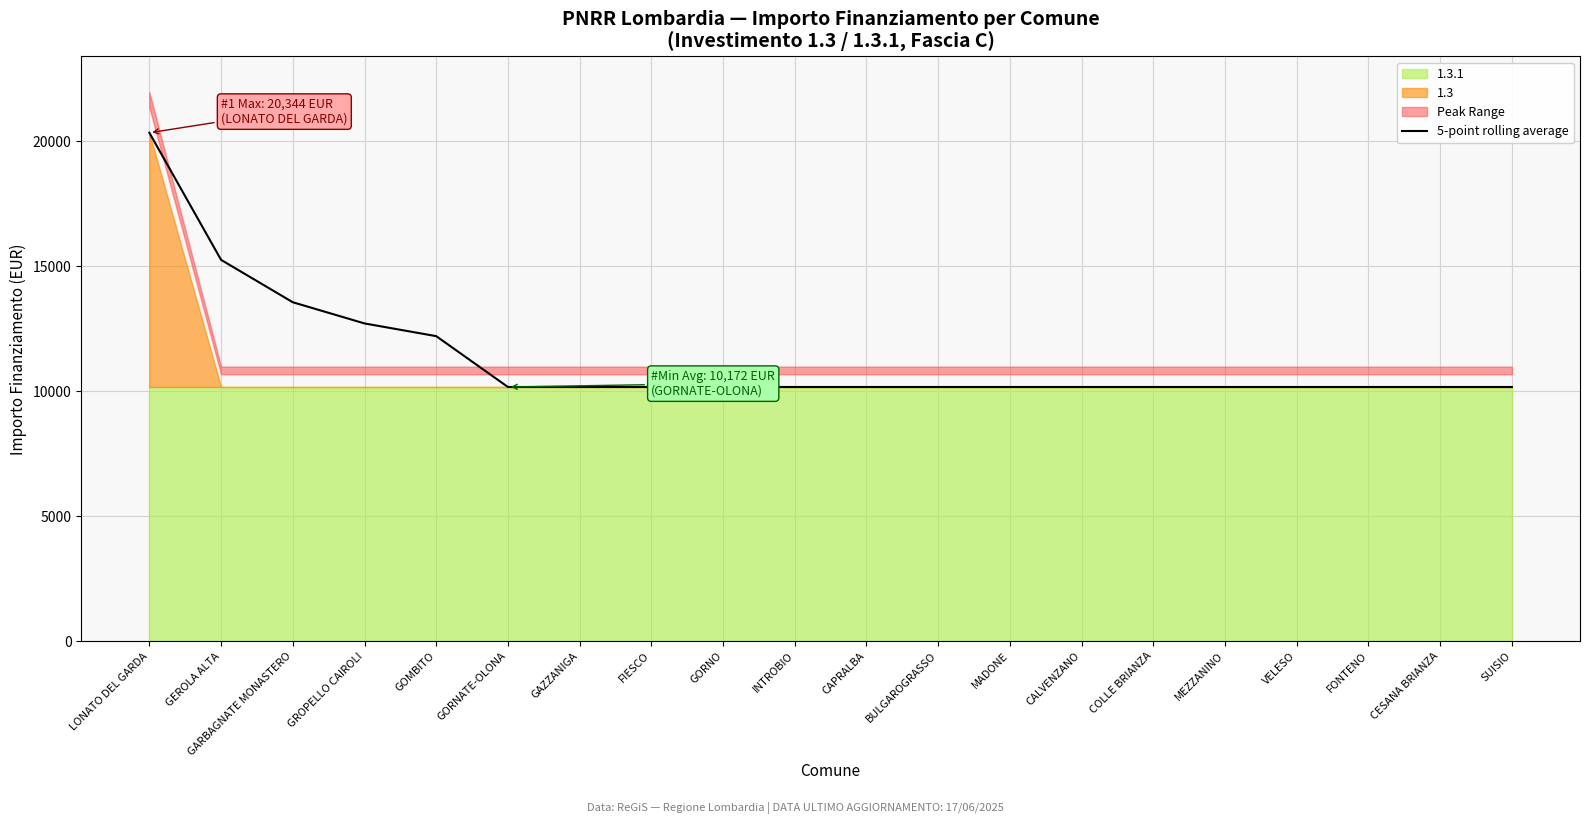

How many lines are shown in the chart?

1